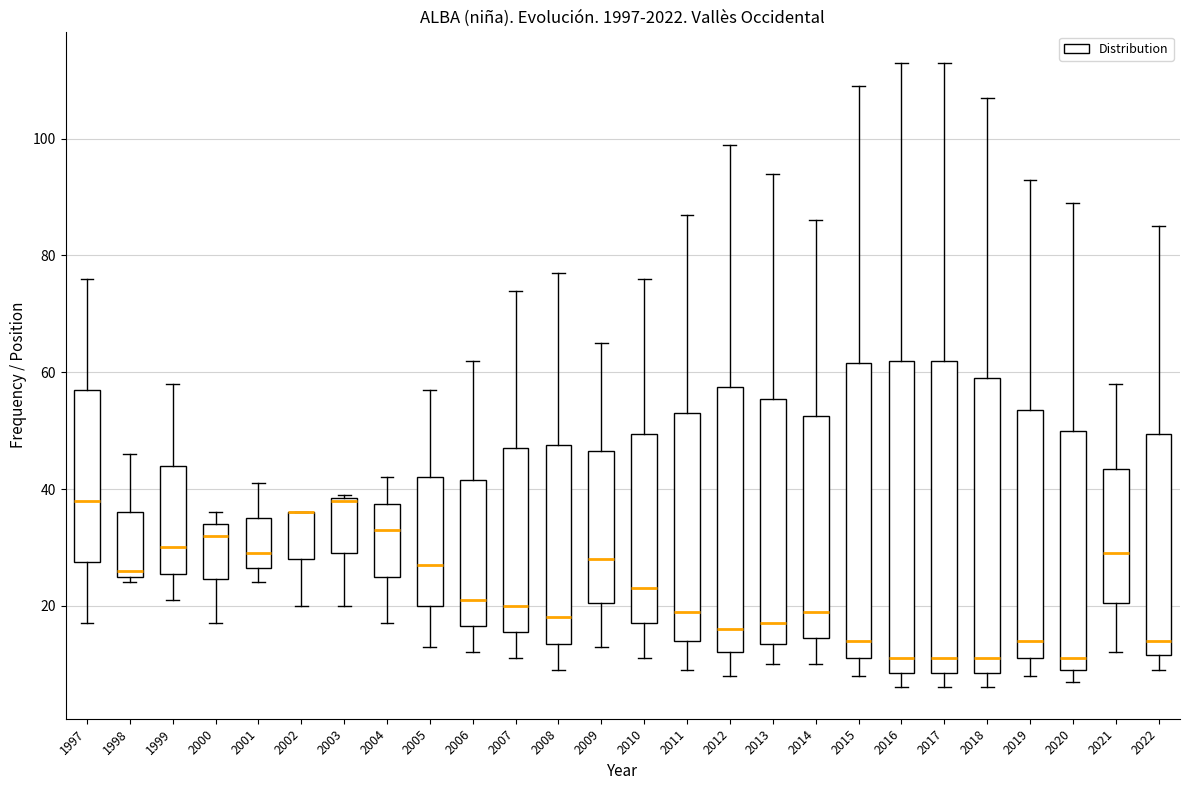

Reading left to right, read every box against the y-axis: the position of its median line, the range the box covers, and the ends of its whiskers. The values are not printed on the chart, so give them approximately, as read against the axis.

1997: median 38, box 28 to 58, whiskers 18 to 76
1998: median 26 (just above the box's lower edge), box 26 to 36, whiskers 24 to 46
1999: median 30, box 26 to 44, whiskers 22 to 58
2000: median 32, box 24 to 34, whiskers 18 to 36
2001: median 30, box 26 to 36, whiskers 24 to 42
2002: median 36 (drawn on the box's upper edge), box 28 to 36, whiskers 20 to 36
2003: median 38, box 30 to 38, whiskers 20 to 40
2004: median 34, box 26 to 38, whiskers 18 to 42
2005: median 28, box 20 to 42, whiskers 14 to 58
2006: median 22, box 16 to 42, whiskers 12 to 62
2007: median 20, box 16 to 48, whiskers 12 to 74
2008: median 18, box 14 to 48, whiskers 10 to 78
2009: median 28, box 20 to 46, whiskers 14 to 66
2010: median 24, box 18 to 50, whiskers 12 to 76
2011: median 20, box 14 to 54, whiskers 10 to 88
2012: median 16, box 12 to 58, whiskers 8 to 100
2013: median 18, box 14 to 56, whiskers 10 to 94
2014: median 20, box 14 to 52, whiskers 10 to 86
2015: median 14, box 12 to 62, whiskers 8 to 110
2016: median 12, box 8 to 62, whiskers 6 to 114
2017: median 12, box 8 to 62, whiskers 6 to 114
2018: median 12, box 8 to 60, whiskers 6 to 108
2019: median 14, box 12 to 54, whiskers 8 to 94
2020: median 12, box 10 to 50, whiskers 8 to 90
2021: median 30, box 20 to 44, whiskers 12 to 58
2022: median 14, box 12 to 50, whiskers 10 to 86